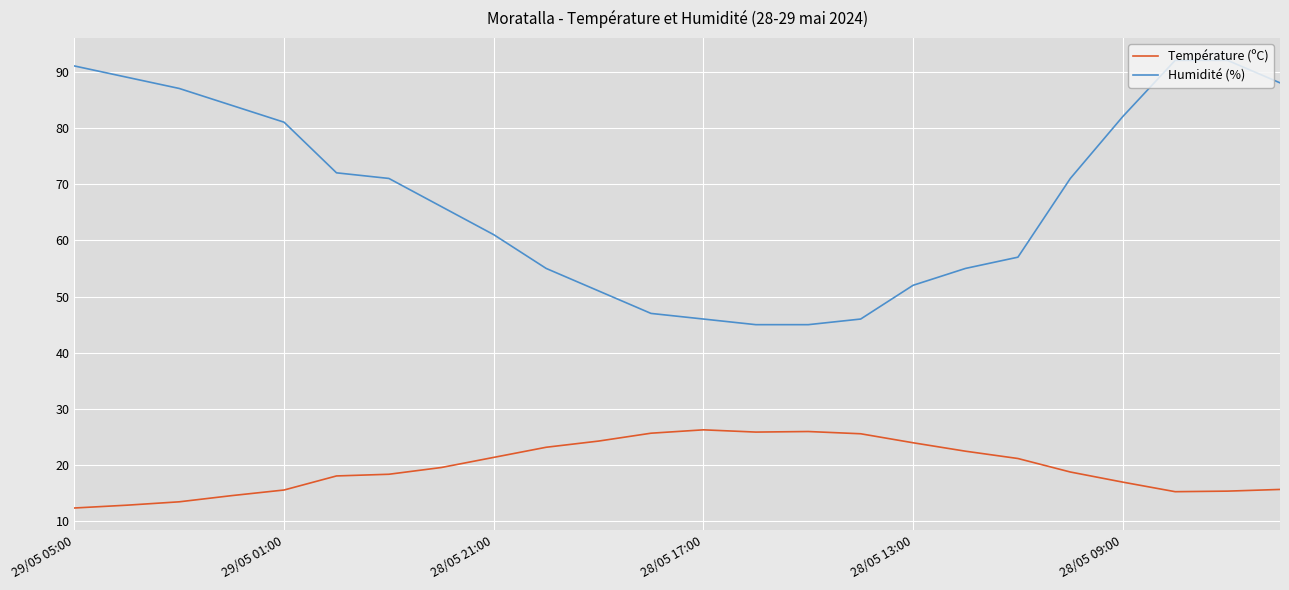

True or false: Température (ºC) and Humidité (%) cross at least once.

False